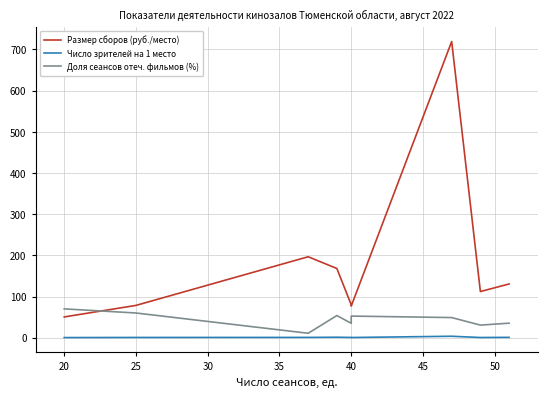

True or false: Размер сборов (руб./место) has more than 1 points higher than both neighbors.

True